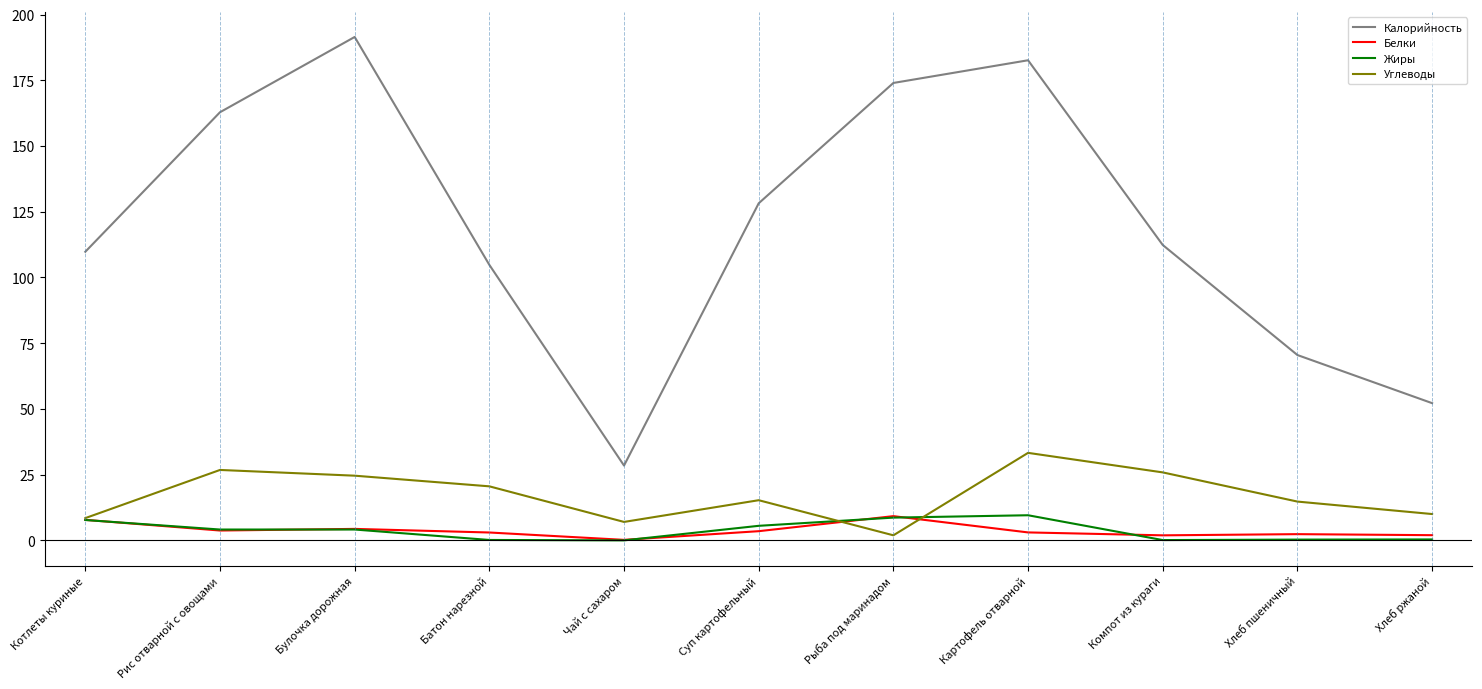

True or false: Жиры and Калорийность cross at least once.

False